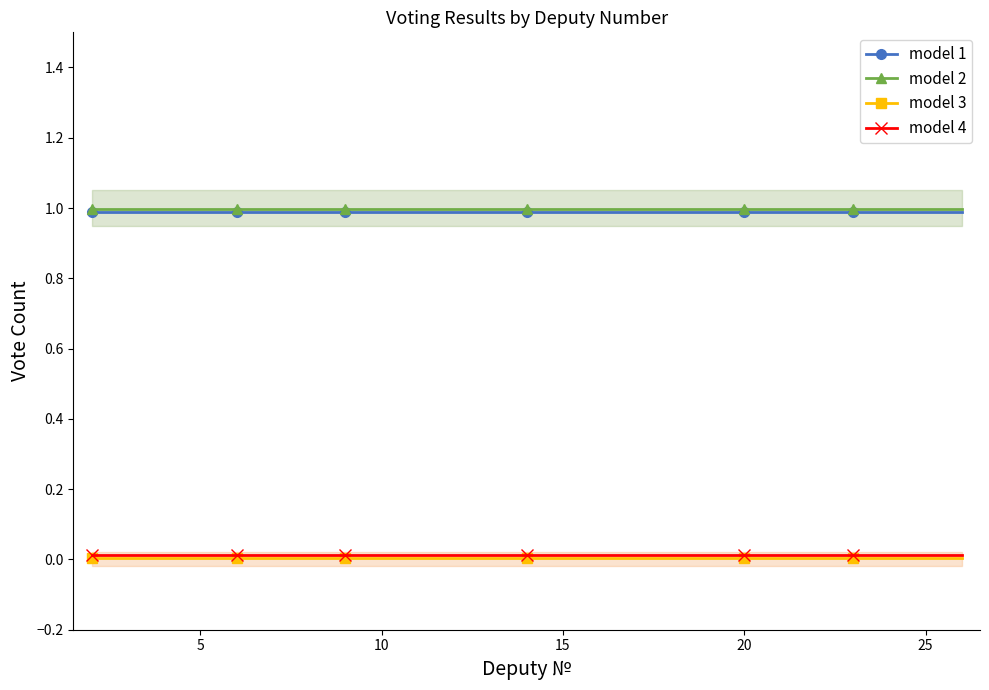

True or false: model 4 and model 2 cross at least once.

False